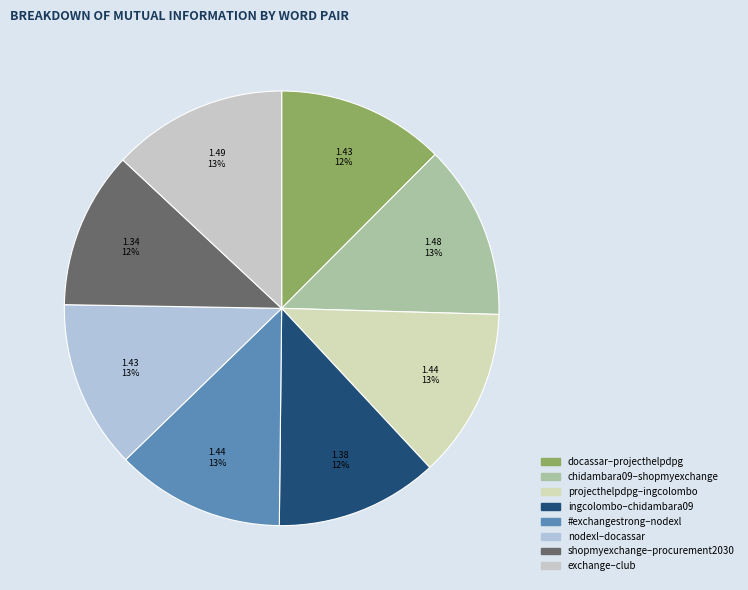

How many segments does this pie chart have?

8